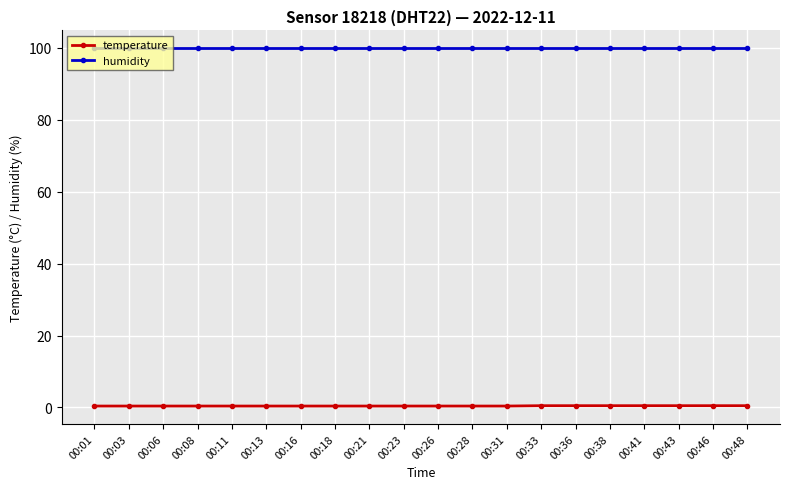

What is the sum of all humidity values?

1998.0